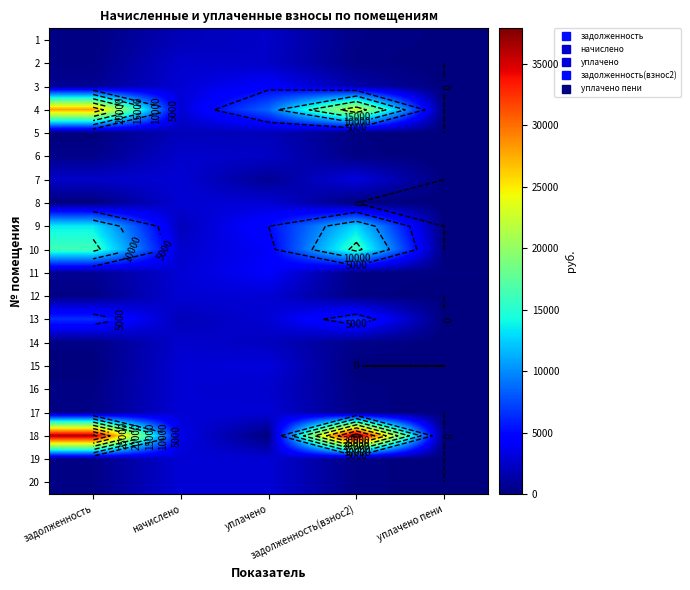

How many data points in 8 are above 0?

2